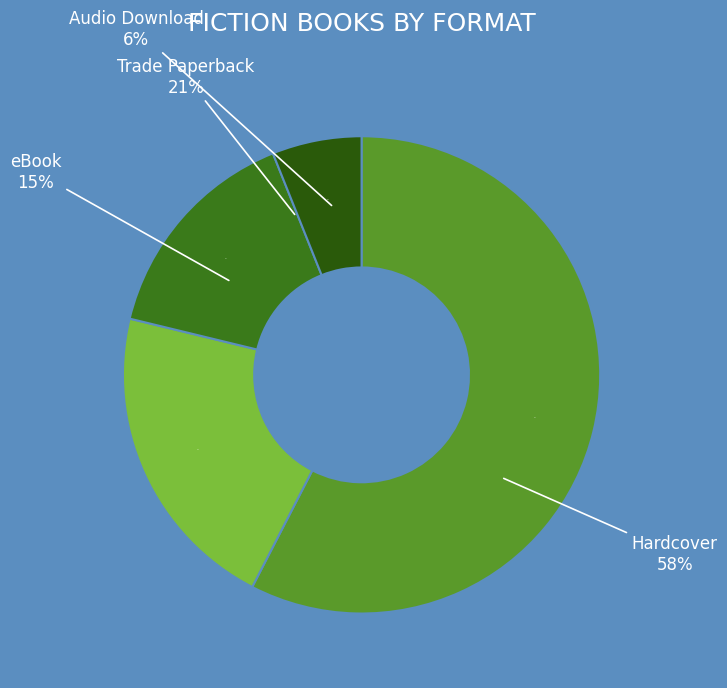

Is Hardcover the majority of the pie?

Yes